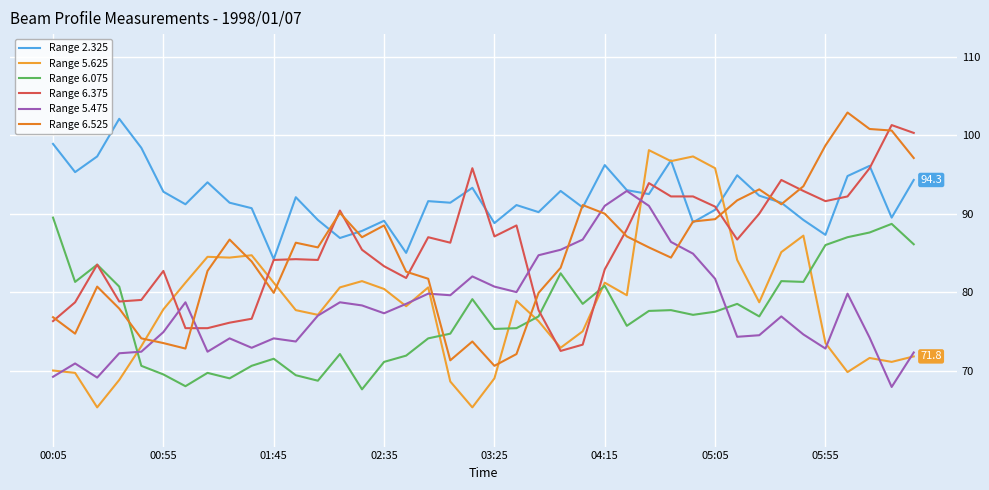

What are all the series names shown in the legend?

Range 2.325, Range 5.625, Range 6.075, Range 6.375, Range 5.475, Range 6.525